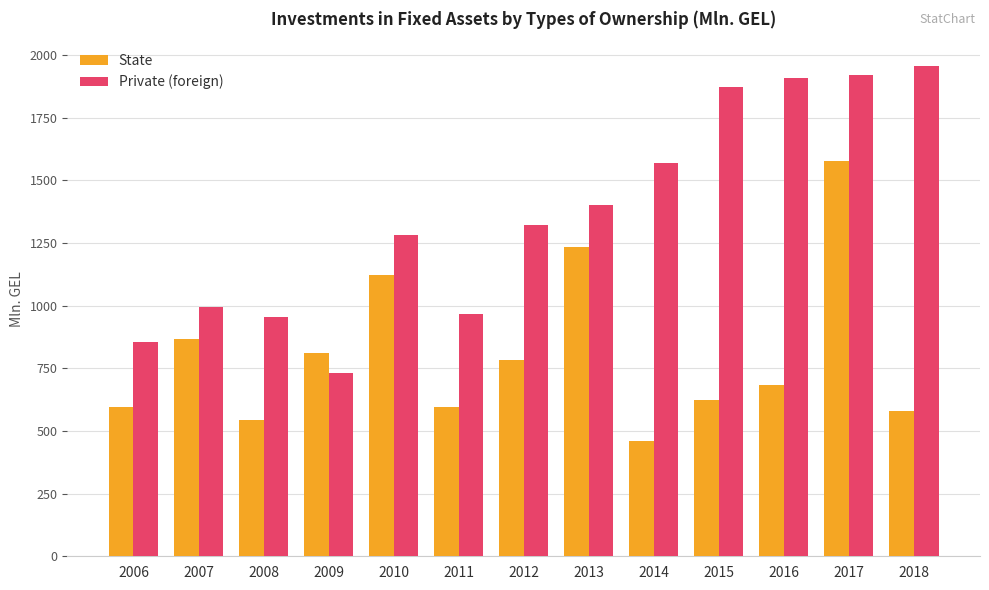

What is the sum of all Private (foreign) values?

17737.5